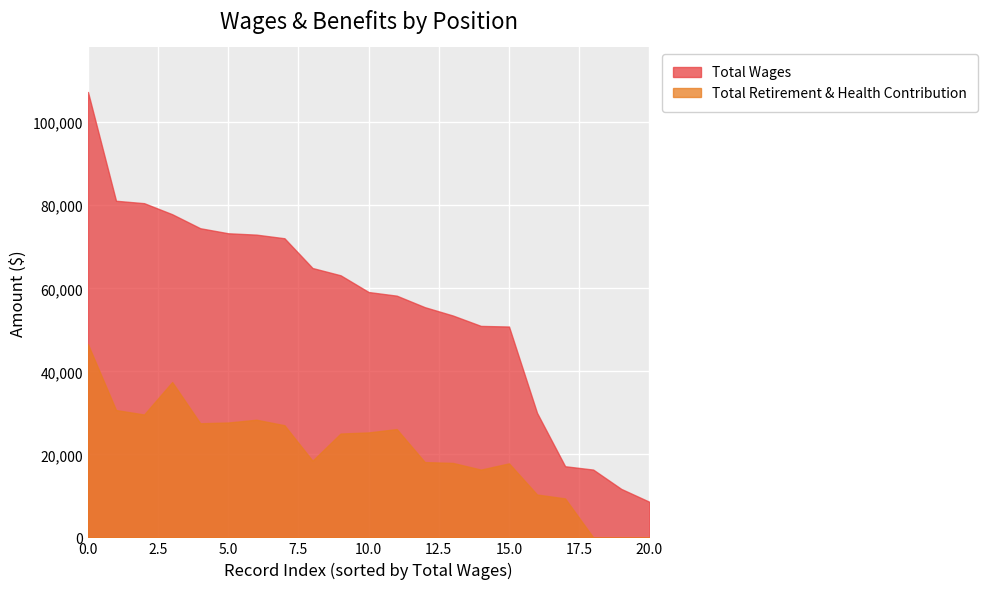

Reading left to right, what are all the values shown in this chart?

Total Wages: 107299	81092	80511	77852	74474	73258	72930	72060	64891	63138	59104	58228	55458	53447	50942	50793	29993	17134	16328	11675	8578
Total Retirement & Health Contribution: 46524	30675	29597	37420	27488	27673	28341	27017	18470	25016	25282	26088	18140	17934	16326	17827	10324	9380	0	0	0